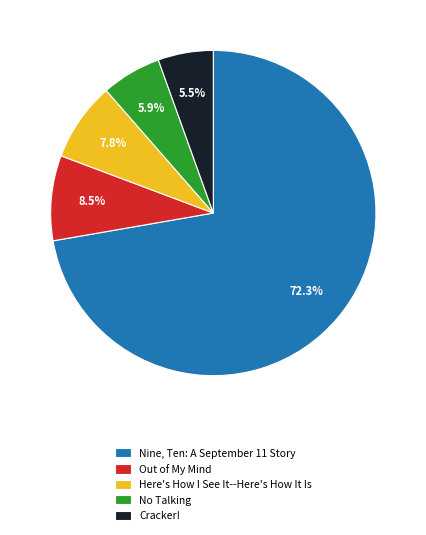

How much of the chart is everything except Here's How I See It--Here's How It Is?

92.2%